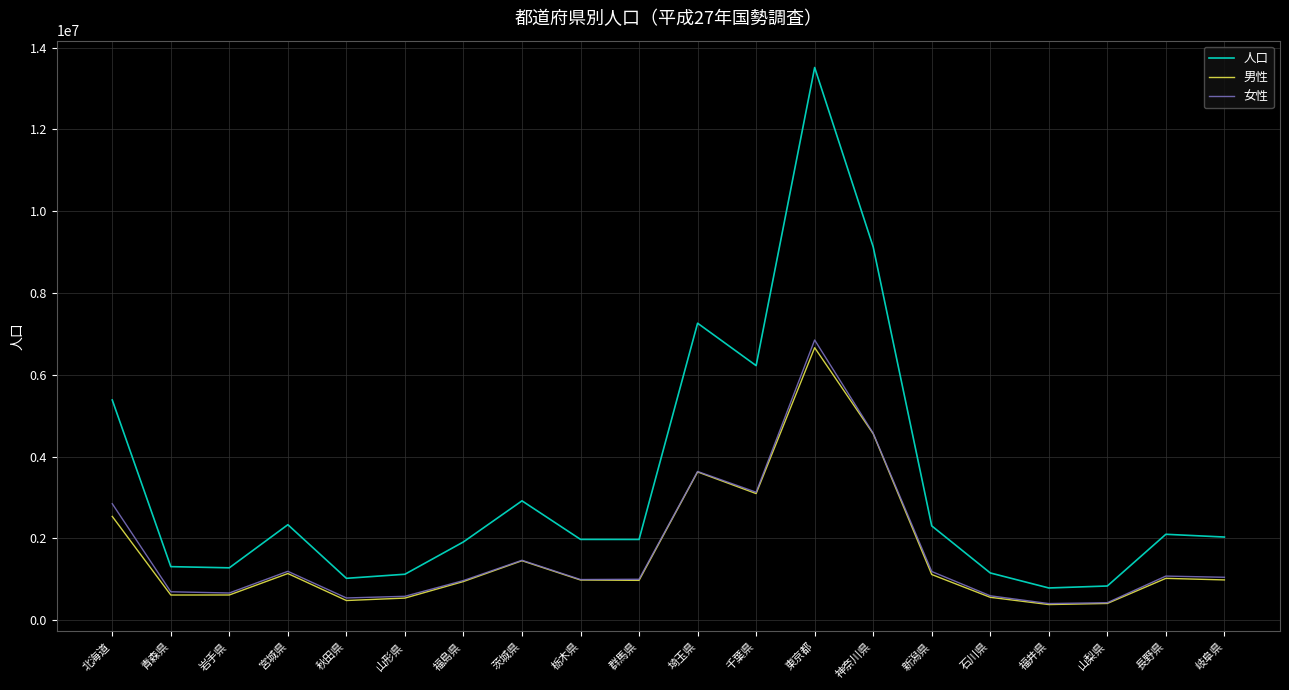

Where is the first local maximum for 男性?

宮城県